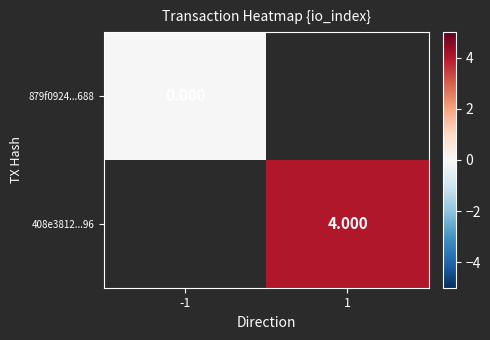

At -1, list the series in order from largest to smallest.

879f0924...688, 408e3812...96